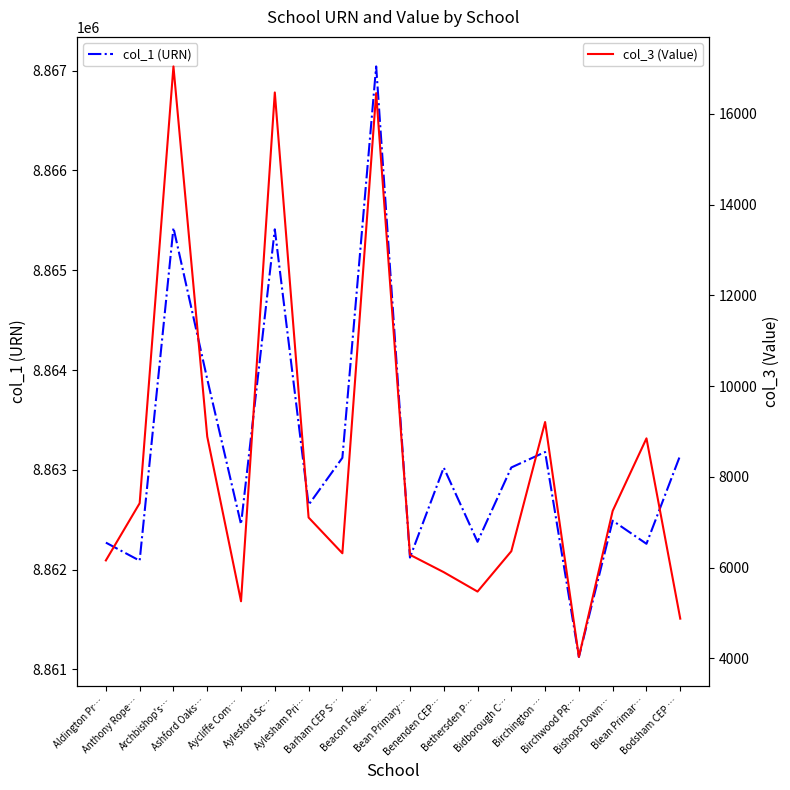

What is the label of the 17th point from the right?

Anthony Rope…